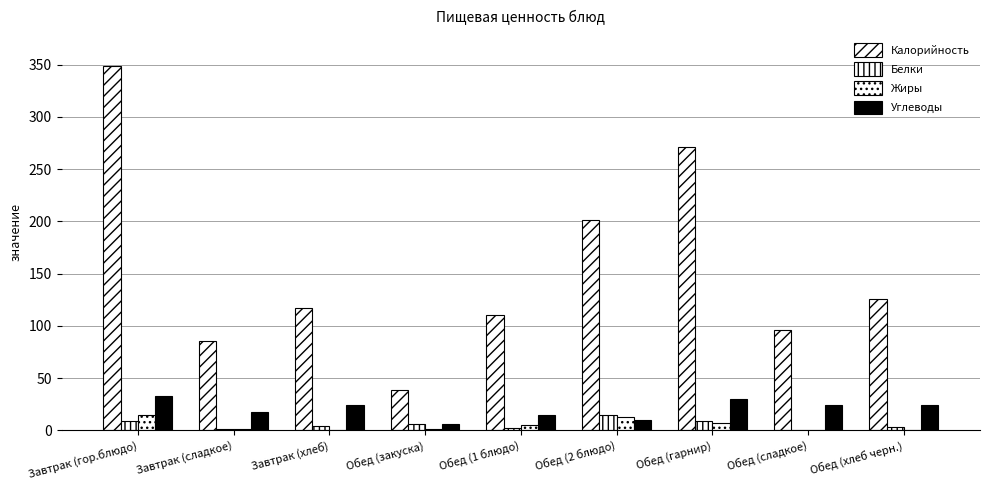

List the series in order of their peak value, highest first.

Калорийность, Углеводы, Белки, Жиры